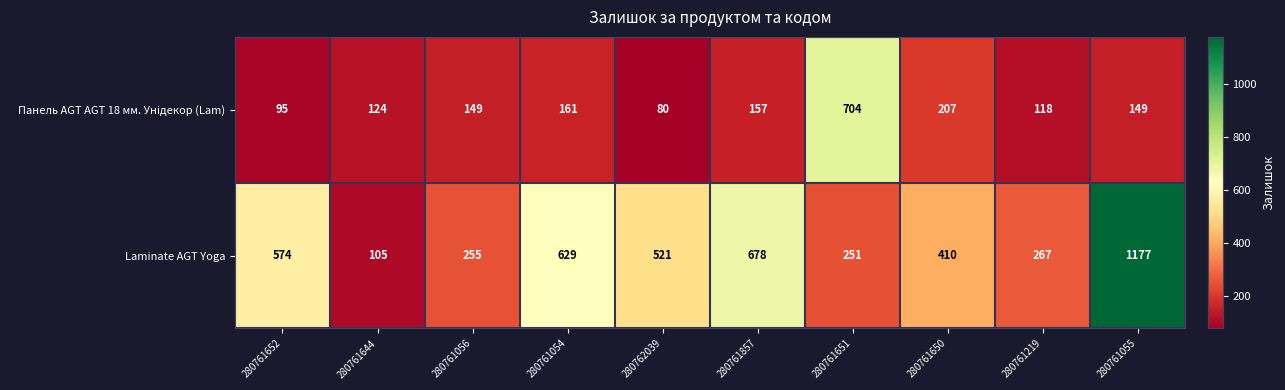

List the labels in order of Laminate AGT Yoga value, largest first.

280761055, 280761857, 280761054, 280761652, 280762039, 280761650, 280761219, 280761056, 280761651, 280761644